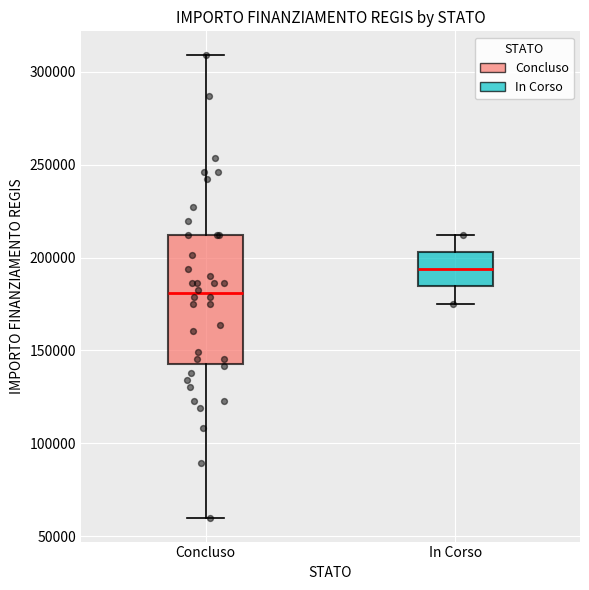

Where is the upper edge of the box for In Corso on the y-axis? The values are not printed on the chart, so give them approximately, as read against the axis.

205000